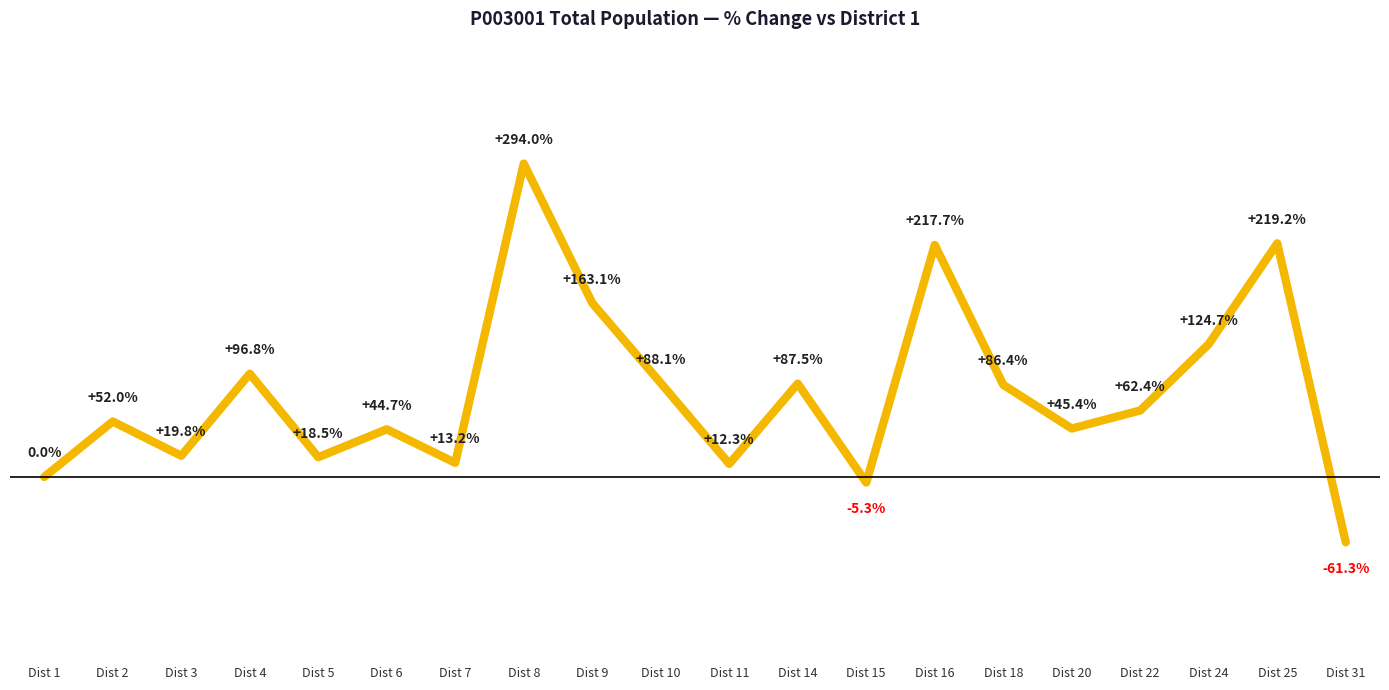

Rank the categories by value from lowest to highest.

Dist 31, Dist 15, Dist 1, Dist 11, Dist 7, Dist 5, Dist 3, Dist 6, Dist 20, Dist 2, Dist 22, Dist 18, Dist 14, Dist 10, Dist 4, Dist 24, Dist 9, Dist 16, Dist 25, Dist 8